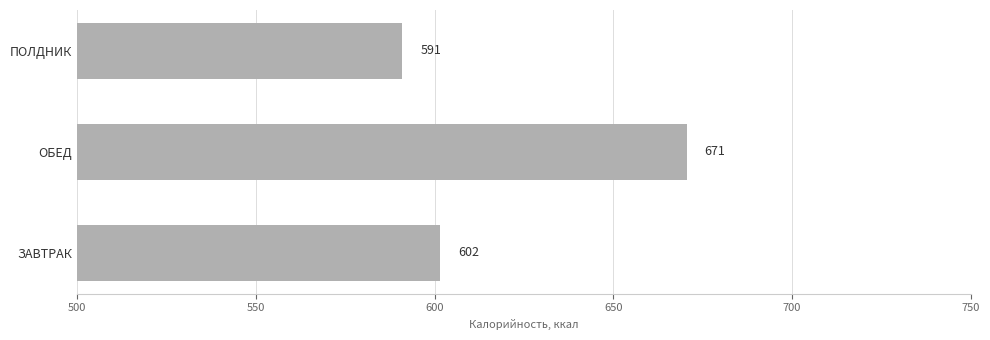

Read the value at ЗАВТРАК.

601.5